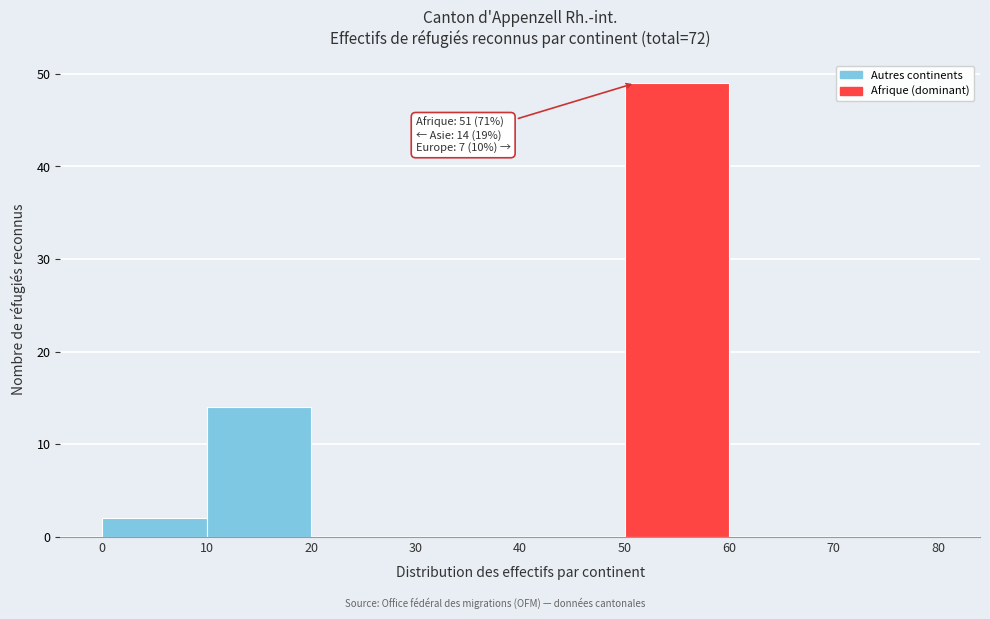

Over which range of the x-axis is the bar tallest?

50 to 60